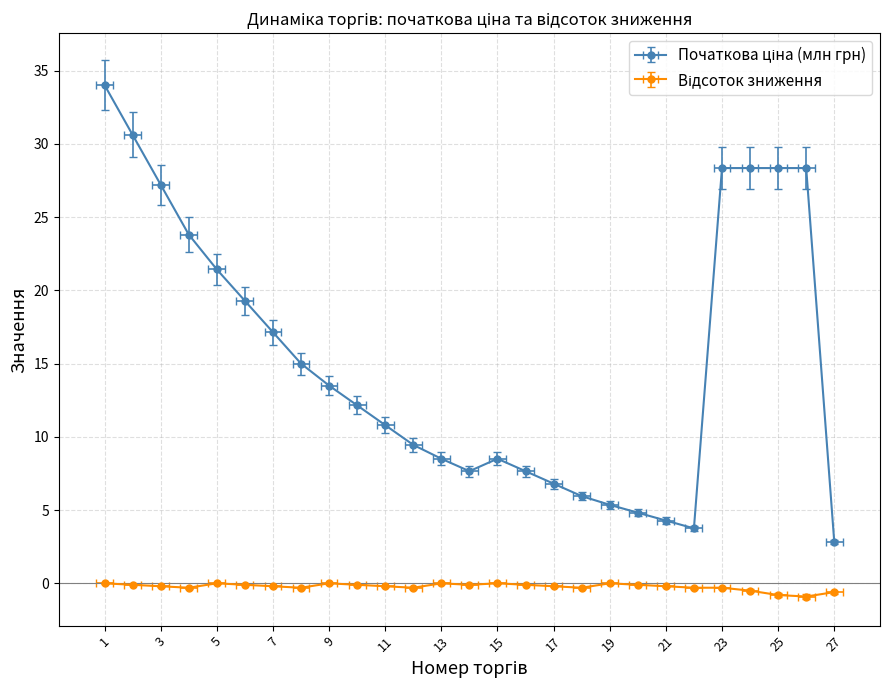

Does the chart display data point markers on the line(s)?

Yes